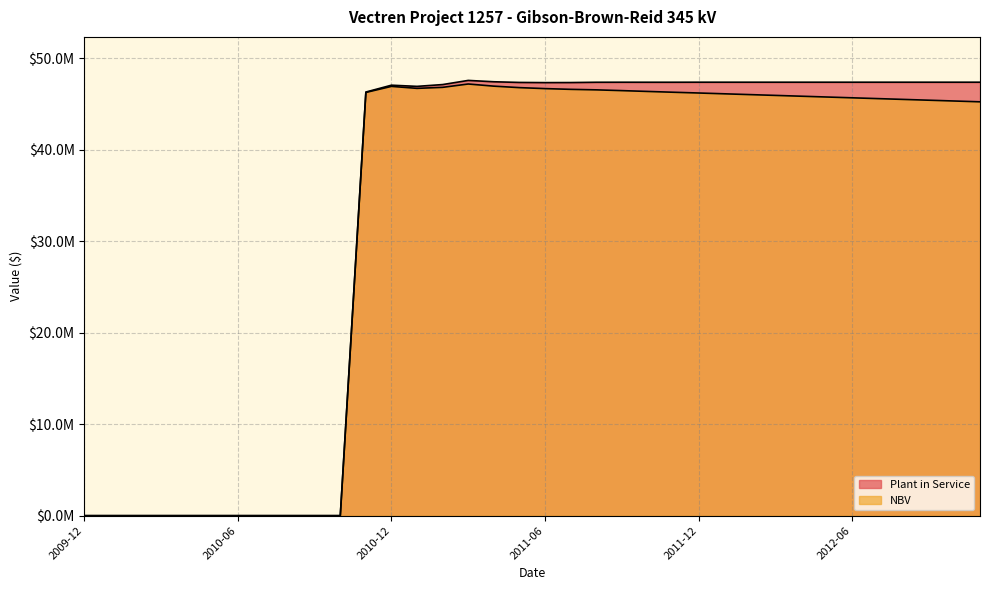

What is the difference between the Plant in Service values at 2010-05 and 2012-03?

47376402.1